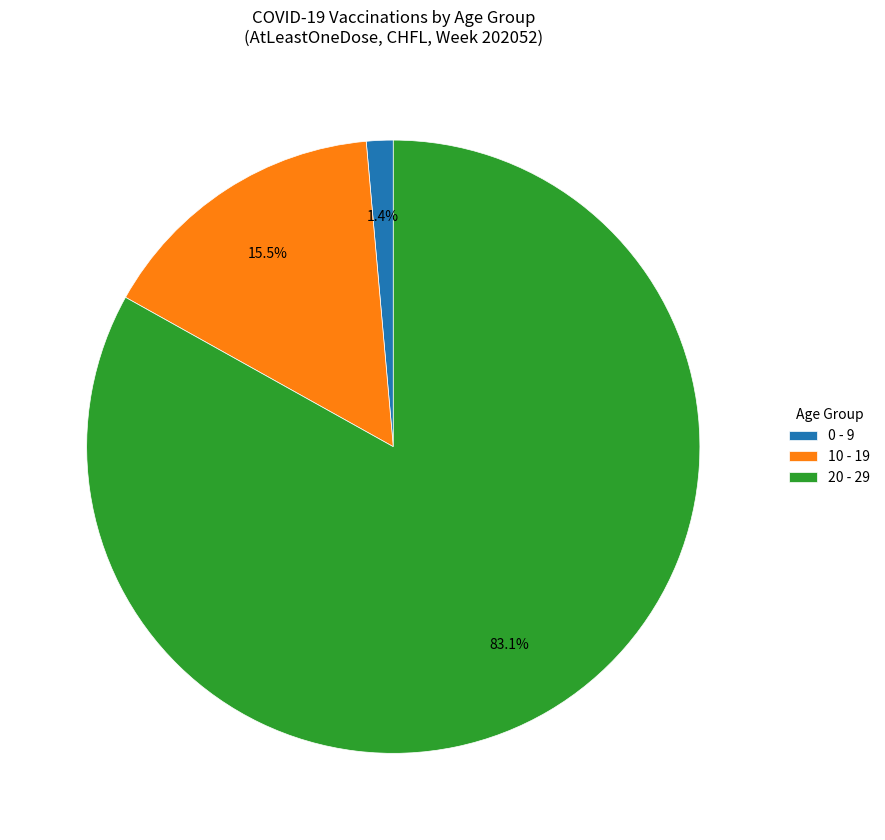

What percentage do 0 - 9 and 10 - 19 together represent?

16.9%